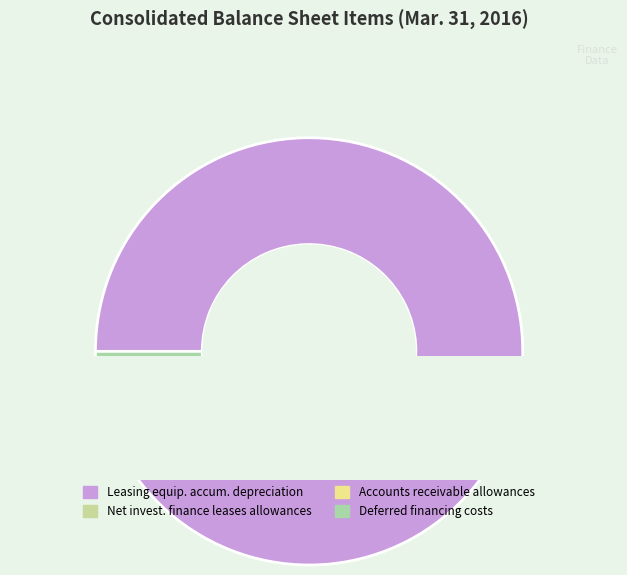

Which slice represents more than half of the pie?

Leasing equipment, accumulated depreciation